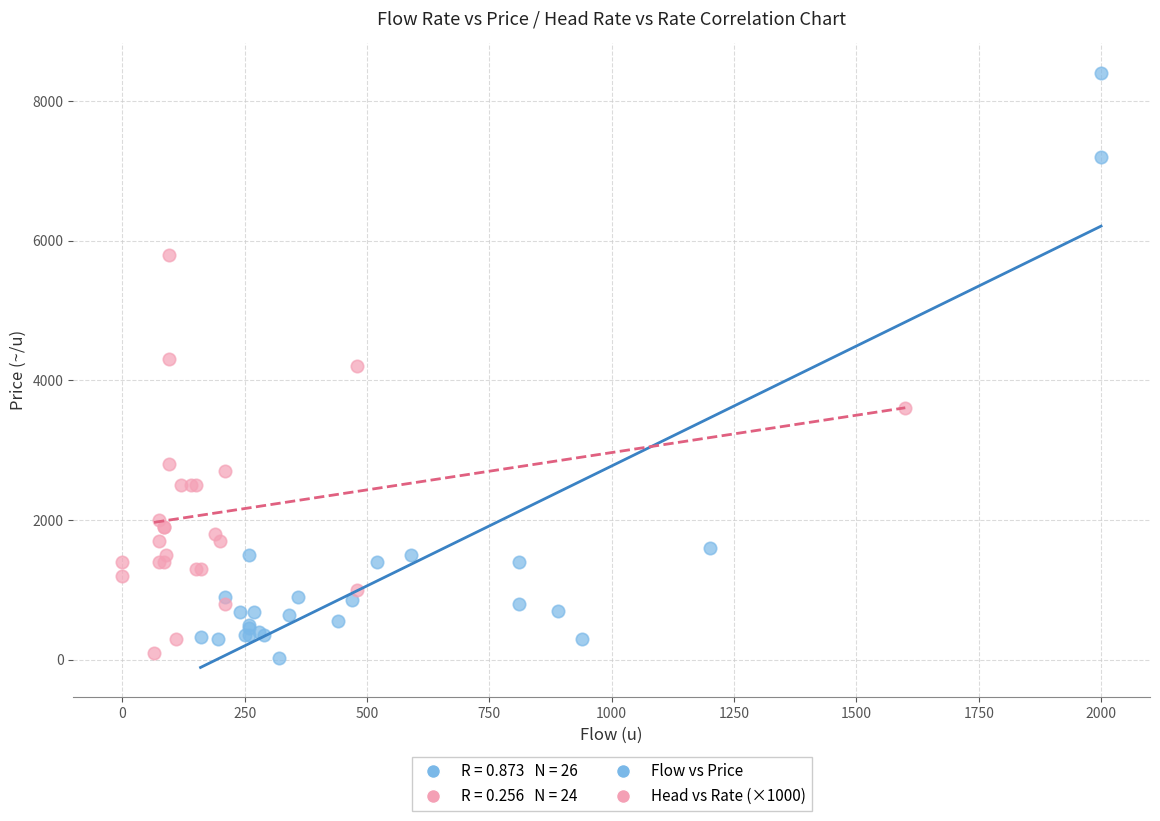

Which series contains the highest Y value?

Flow vs Price